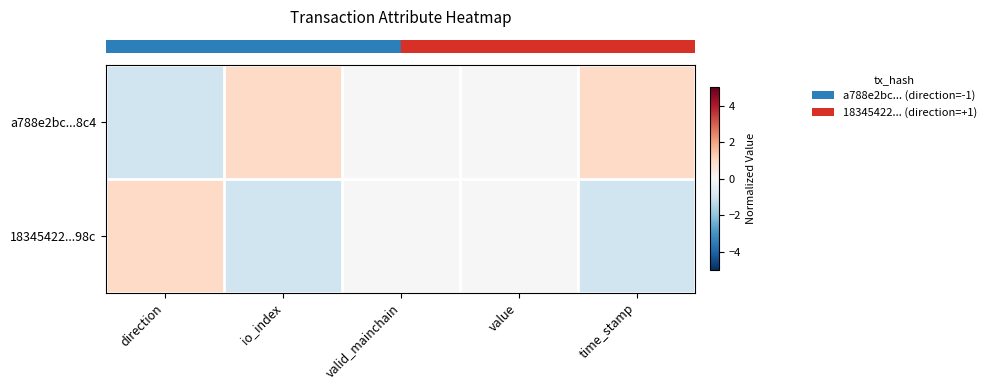

Which series has the largest range (max minus min)?

row_0